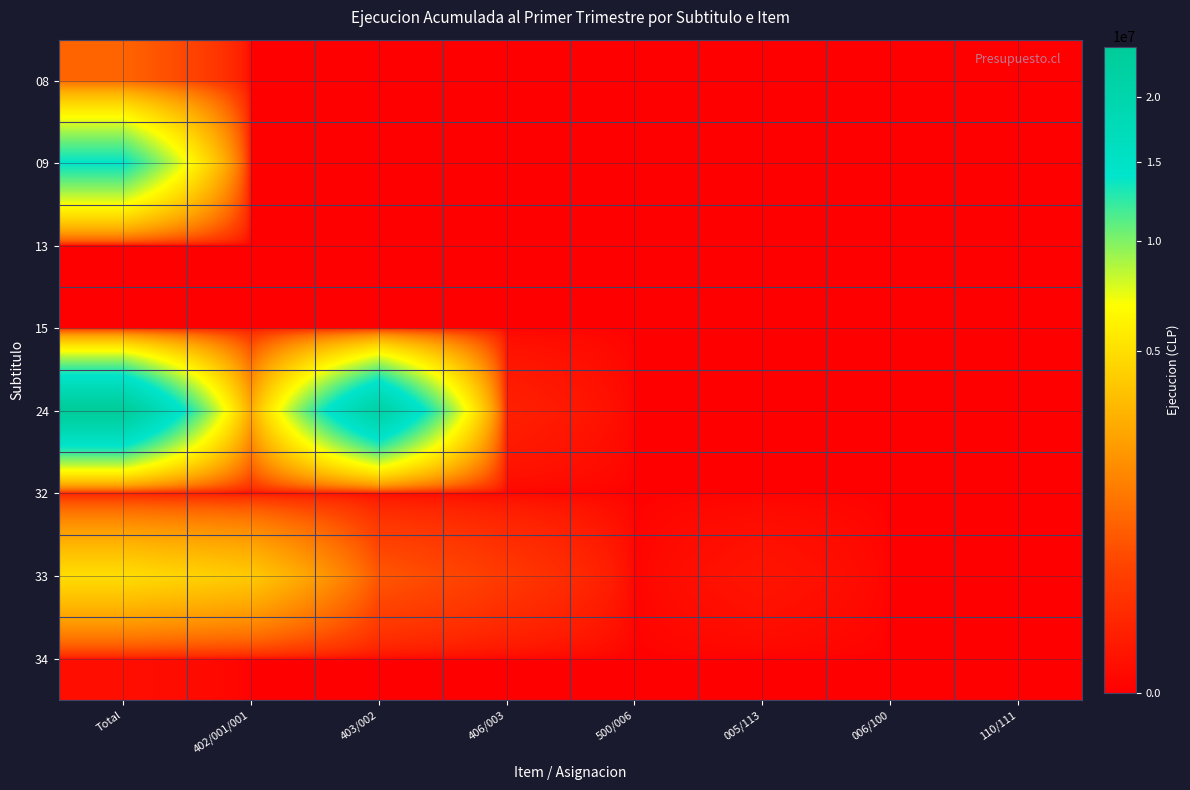

List the series in order of their peak value, lowest first.

13, 15, 34, 32, 08, 33, 09, 24